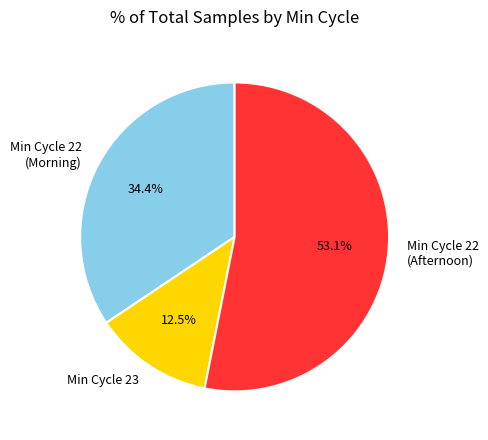

Between Min Cycle 22 (Afternoon) and Min Cycle 22 (Morning), which is larger?

Min Cycle 22 (Afternoon)